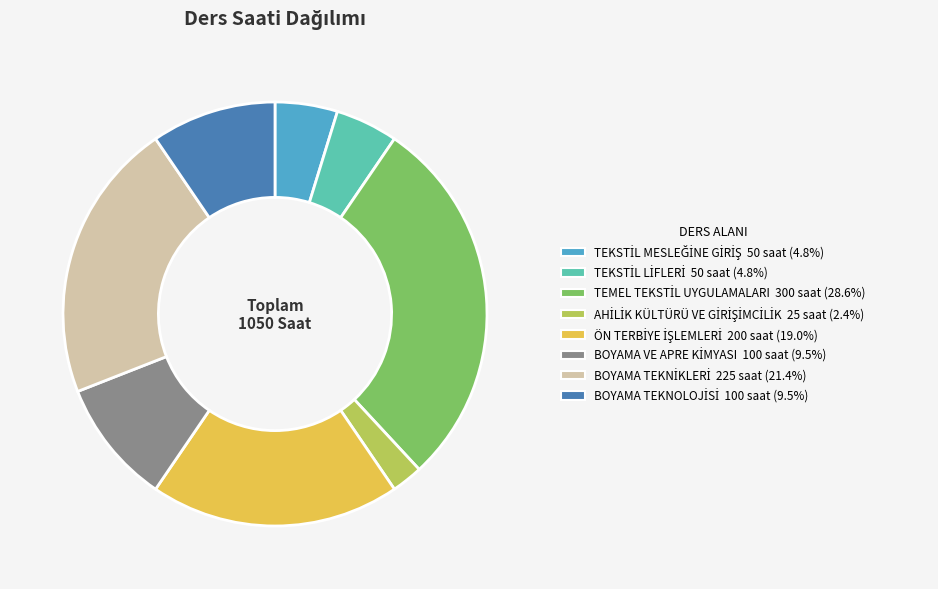

Is there a majority slice in this chart?

No